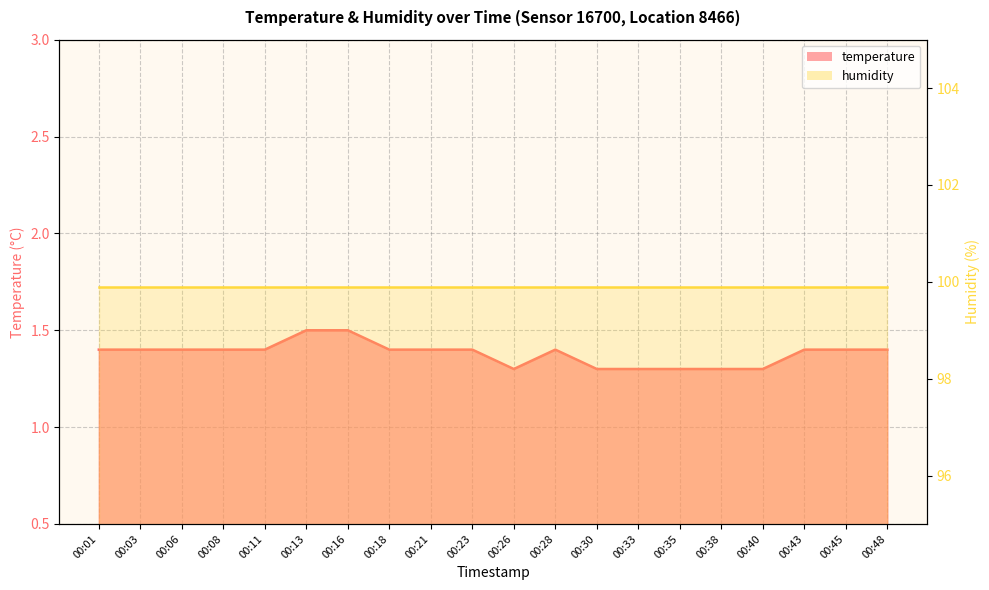

List the labels in order of value, largest first.

00:13, 00:16, 00:01, 00:03, 00:06, 00:08, 00:11, 00:18, 00:21, 00:23, 00:28, 00:43, 00:45, 00:48, 00:26, 00:30, 00:33, 00:35, 00:38, 00:40